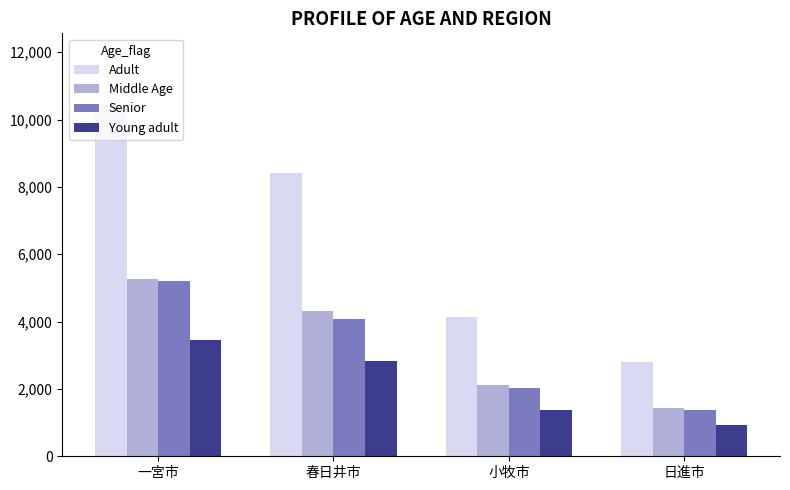

Are the bars grouped side by side (vs. stacked)?

Yes